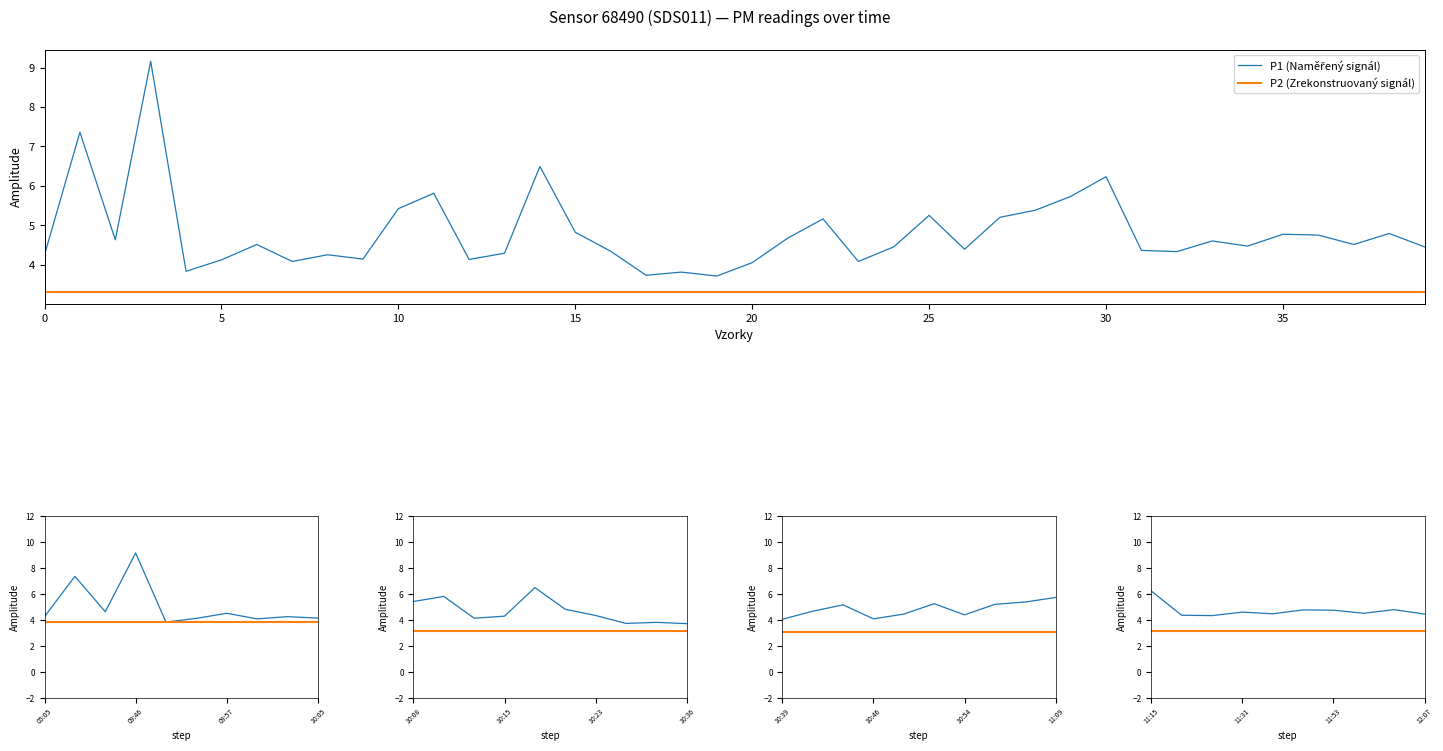

What is the sum of all values?

192.5